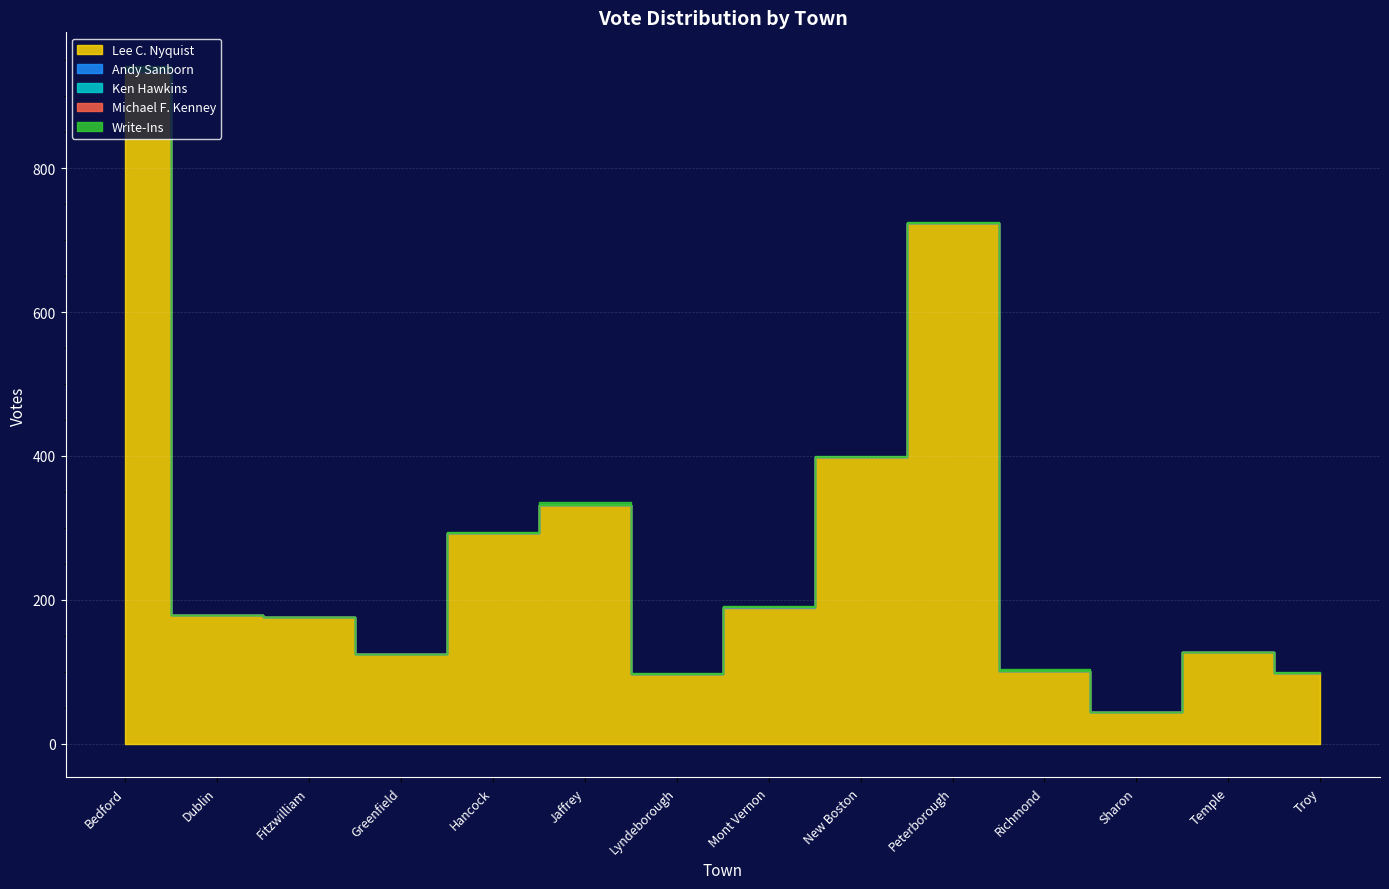

What is the lowest value of the Lee C. Nyquist series?

44